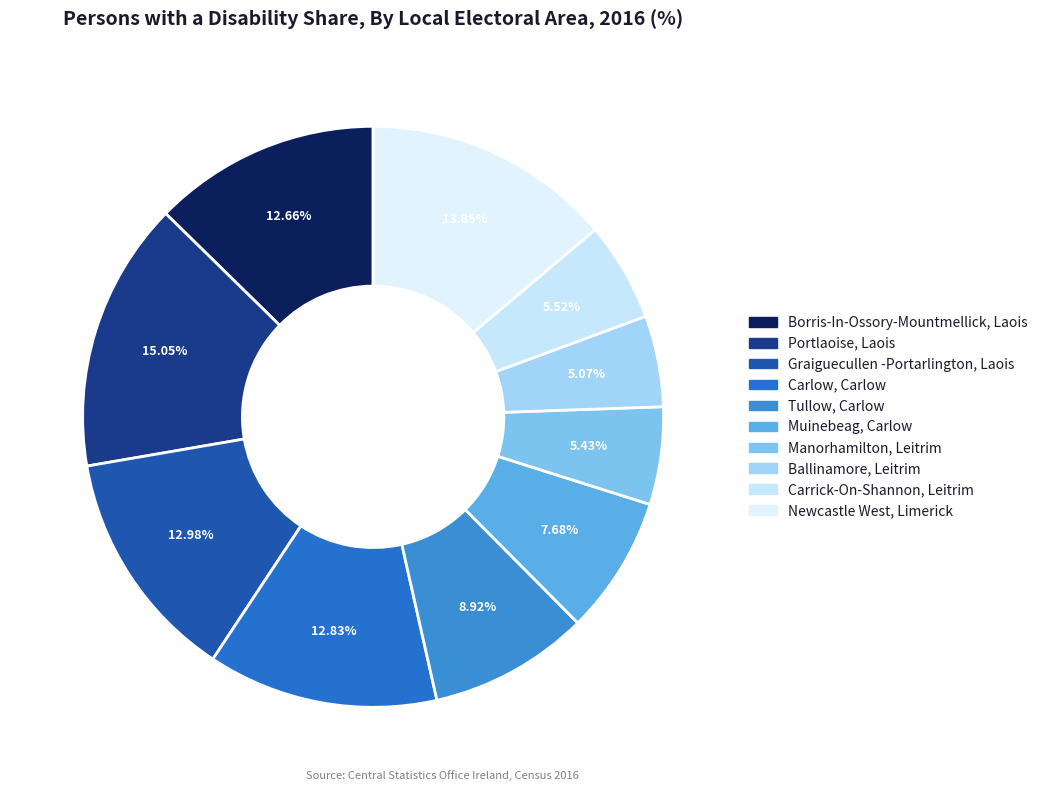

Is it true that Borris-In-Ossory-Mountmellick, Laois is 13% of the pie?

True